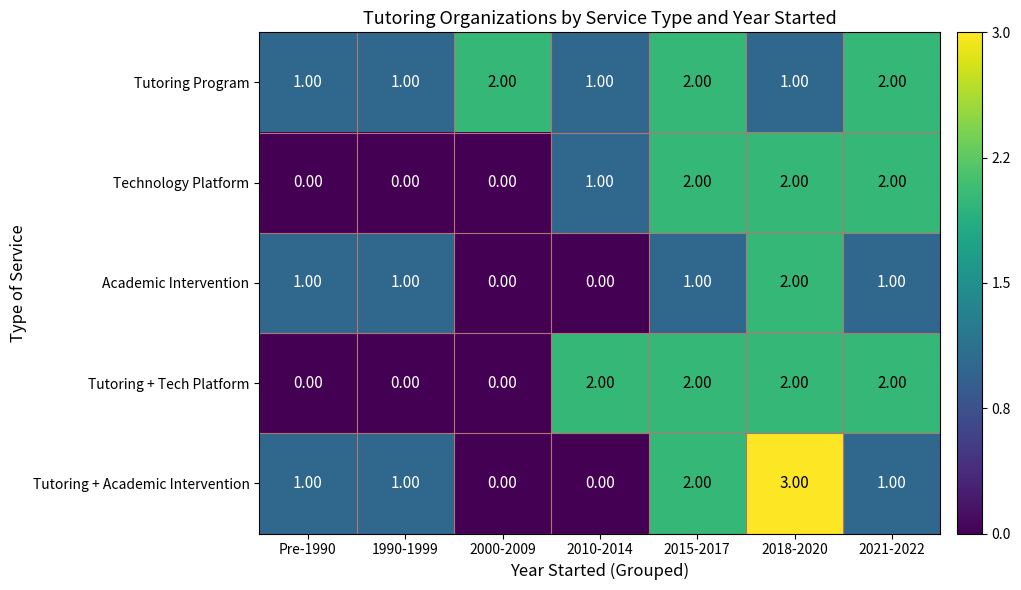

Which series has the largest range (max minus min)?

Tutoring + Academic Intervention